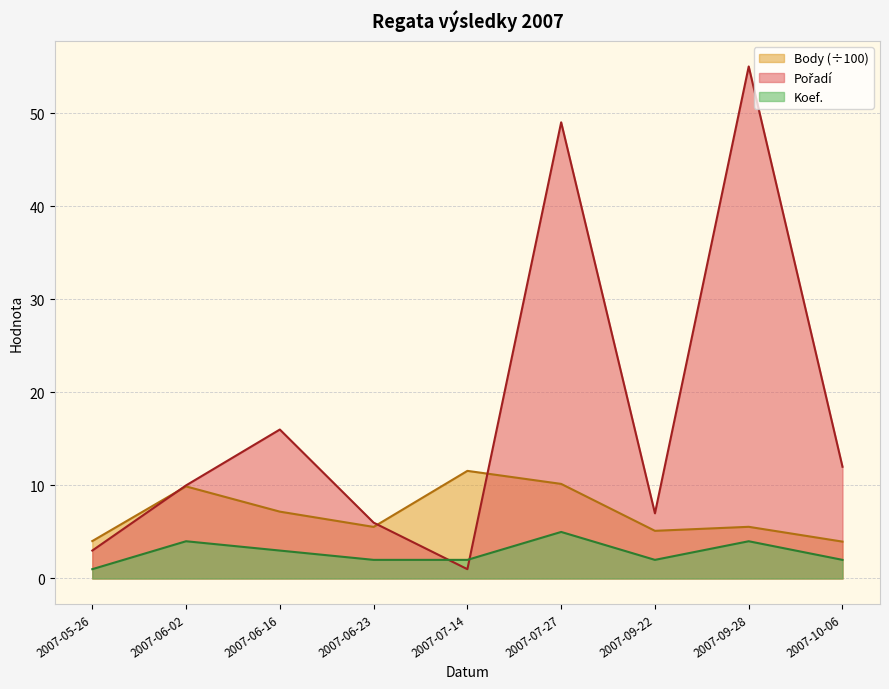

What is the label of the 8th point from the left?

2007-09-28